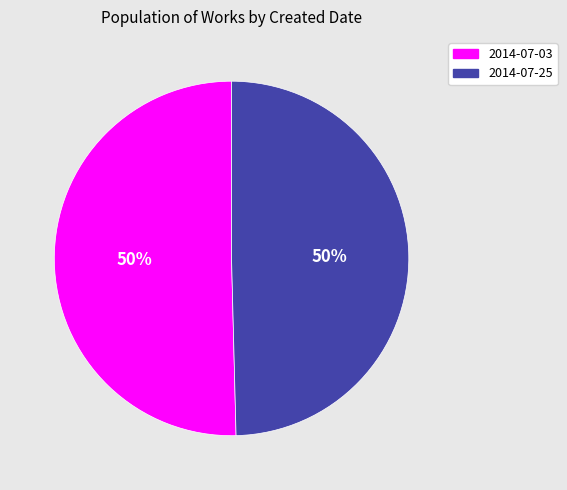

Is it true that 2014-07-25 is 58% of the pie?

False